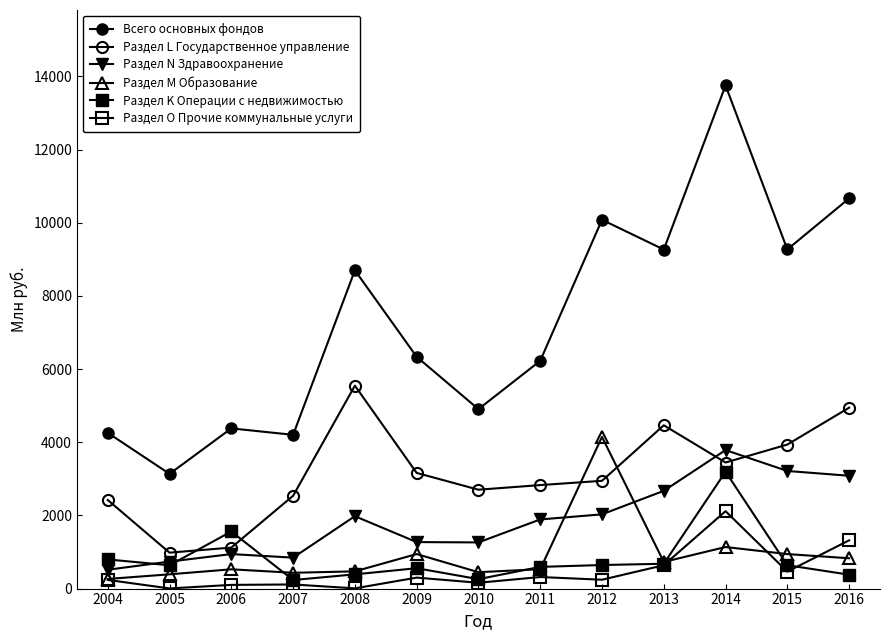

Count the number of data series in this chart.

6